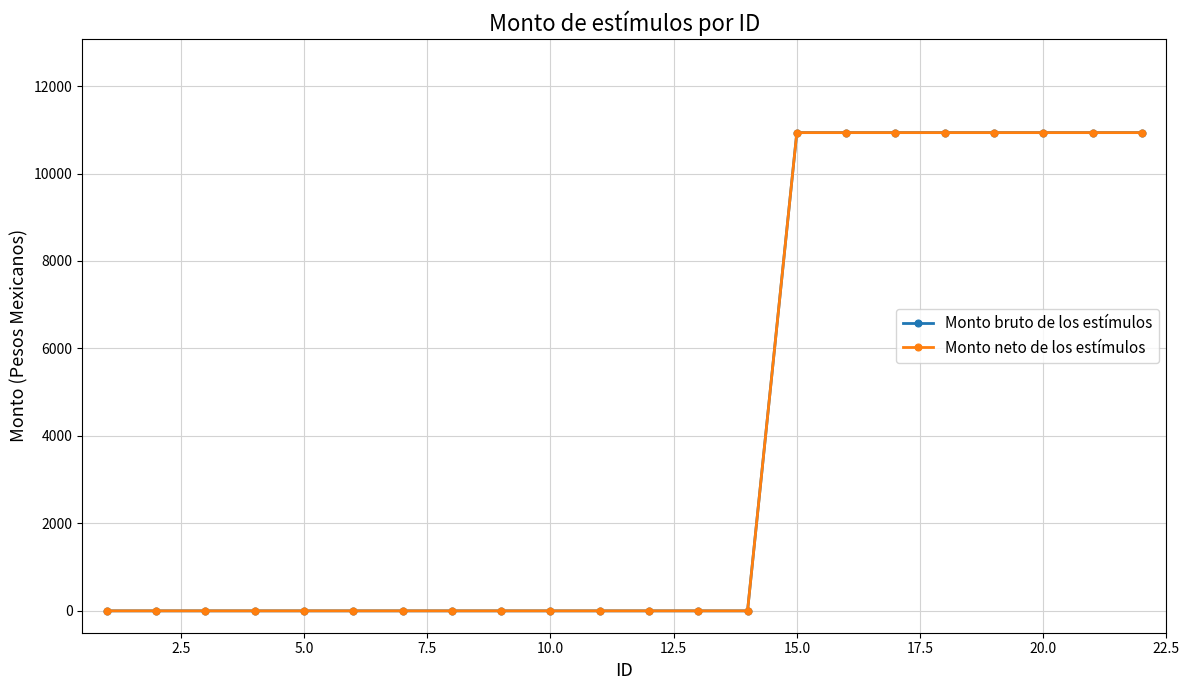

Is this an area chart (filled region under the line)?

No